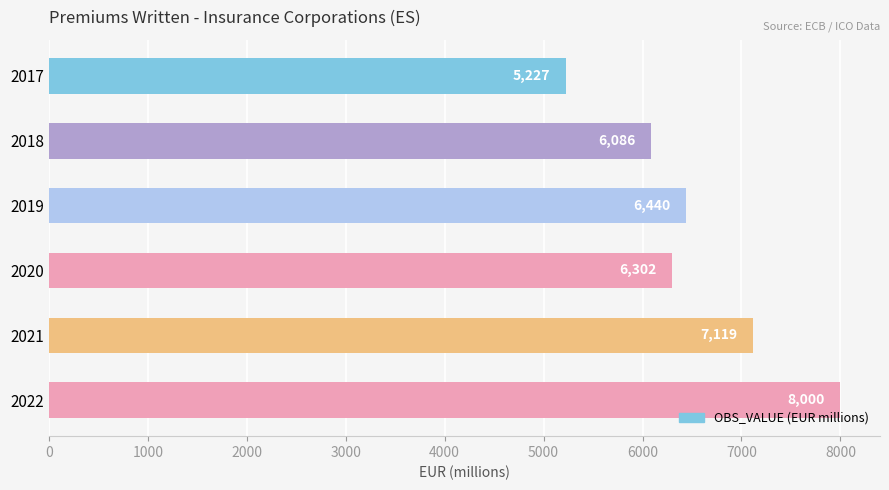

Reading top to bottom, transcribe all the data shown in this chart.

5227	6086	6440	6302	7119	8000